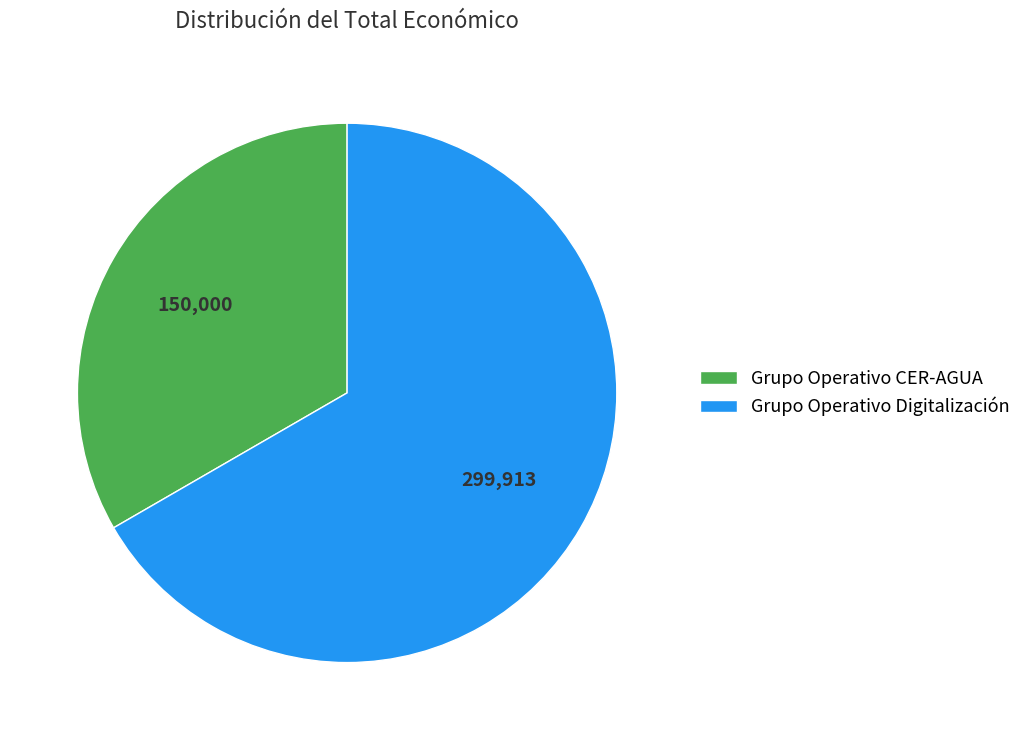

True or false: Grupo Operativo CER-AGUA accounts for 27% of the total.

False